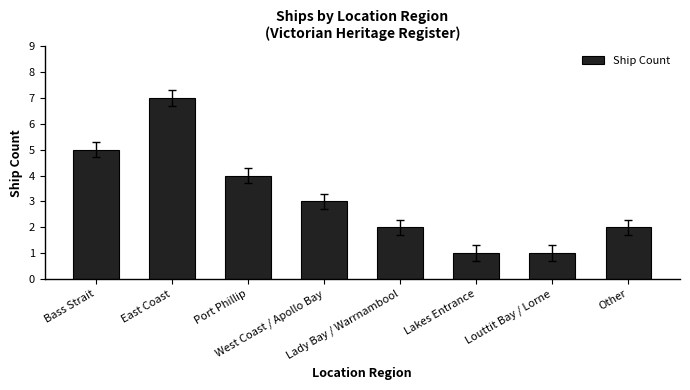

Does the chart contain stacked bars?

No